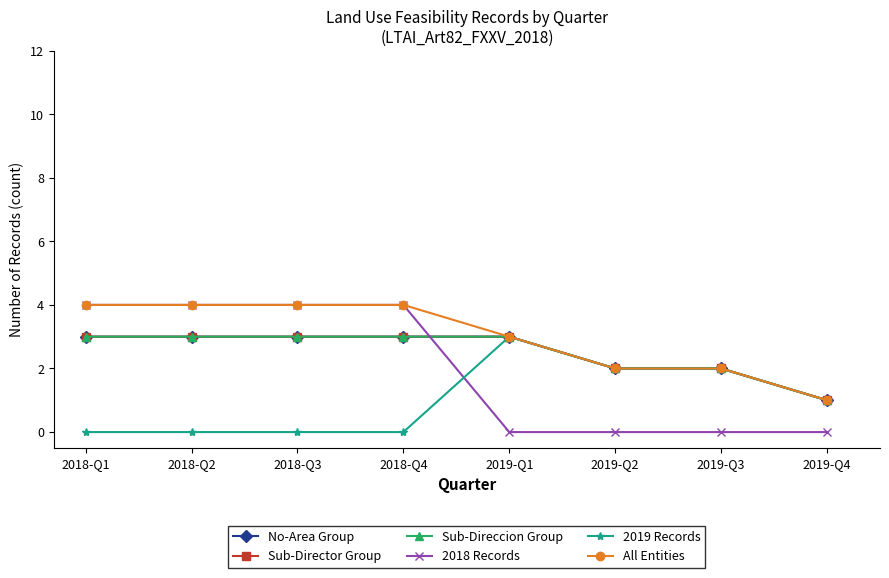

Between 2018-Q2 and 2018-Q4, which is larger?

2018-Q2